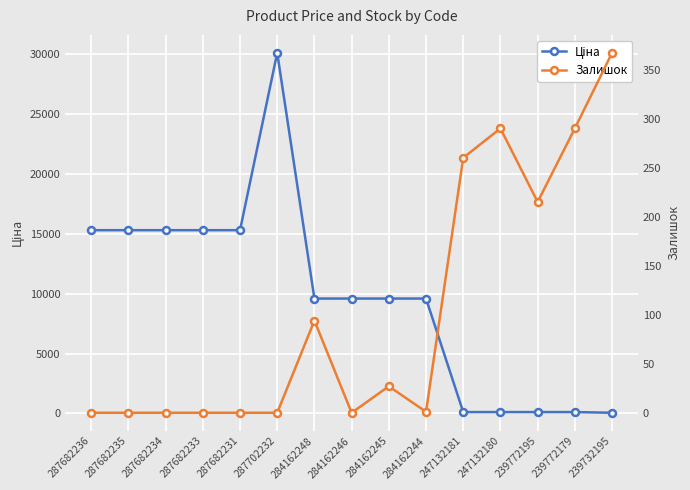

How many values in the Ціна series are below 9585?

5